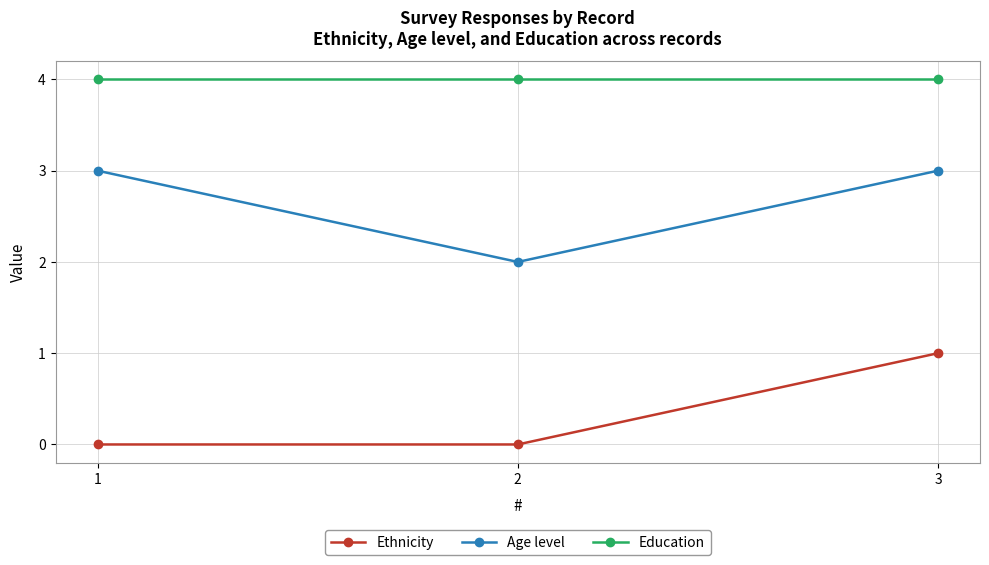

How many lines are shown in the chart?

3